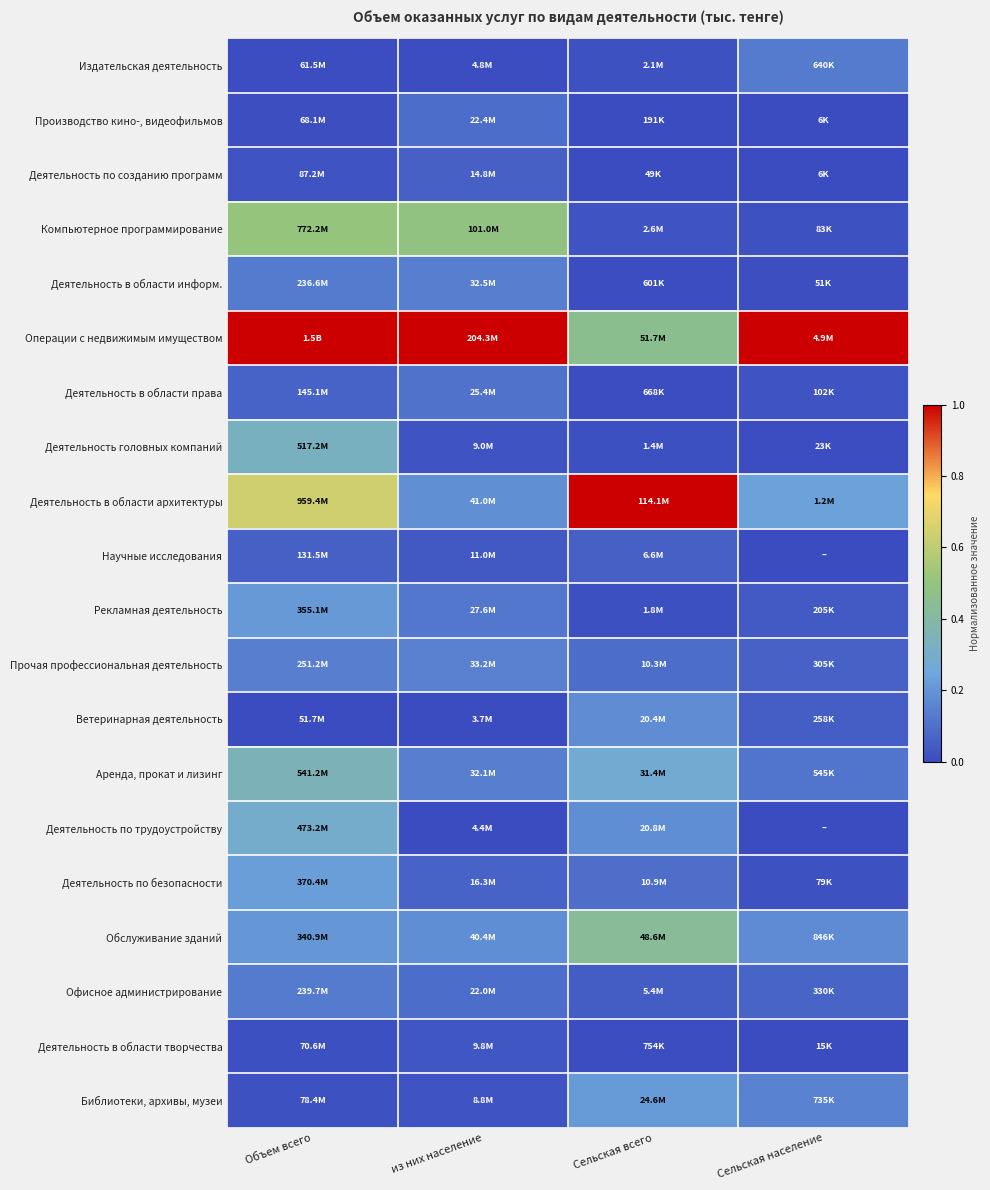

Reading left to right, what are all the values shown in this chart?

Издательская деятельность: Объем всего=0.0	из них население=0.0	Сельская всего=0.0	Сельская население=0.1
Производство кино-, видеофильмов: Объем всего=0.0	из них население=0.1	Сельская всего=0.0	Сельская население=0.0
Деятельность по созданию программ: Объем всего=0.0	из них население=0.1	Сельская всего=0.0	Сельская население=0.0
Компьютерное программирование: Объем всего=0.5	из них население=0.5	Сельская всего=0.0	Сельская население=0.0
Деятельность в области информ.: Объем всего=0.1	из них население=0.1	Сельская всего=0.0	Сельская население=0.0
Операции с недвижимым имуществом: Объем всего=1.0	из них население=1.0	Сельская всего=0.5	Сельская население=1.0
Деятельность в области права: Объем всего=0.1	из них население=0.1	Сельская всего=0.0	Сельская население=0.0
Деятельность головных компаний: Объем всего=0.3	из них население=0.0	Сельская всего=0.0	Сельская население=0.0
Деятельность в области архитектуры: Объем всего=0.6	из них население=0.2	Сельская всего=1.0	Сельская население=0.2
Научные исследования: Объем всего=0.1	из них население=0.0	Сельская всего=0.1	Сельская население=0.0
Рекламная деятельность: Объем всего=0.2	из них население=0.1	Сельская всего=0.0	Сельская население=0.0
Прочая профессиональная деятельность: Объем всего=0.1	из них население=0.1	Сельская всего=0.1	Сельская население=0.1
Ветеринарная деятельность: Объем всего=0.0	из них население=0.0	Сельская всего=0.2	Сельская население=0.1
Аренда, прокат и лизинг: Объем всего=0.3	из них население=0.1	Сельская всего=0.3	Сельская население=0.1
Деятельность по трудоустройству: Объем всего=0.3	из них население=0.0	Сельская всего=0.2	Сельская население=0.0
Деятельность по безопасности: Объем всего=0.2	из них население=0.1	Сельская всего=0.1	Сельская население=0.0
Обслуживание зданий: Объем всего=0.2	из них население=0.2	Сельская всего=0.4	Сельская население=0.2
Офисное администрирование: Объем всего=0.1	из них население=0.1	Сельская всего=0.0	Сельская население=0.1
Деятельность в области творчества: Объем всего=0.0	из них население=0.0	Сельская всего=0.0	Сельская население=0.0
Библиотеки, архивы, музеи: Объем всего=0.0	из них население=0.0	Сельская всего=0.2	Сельская население=0.2